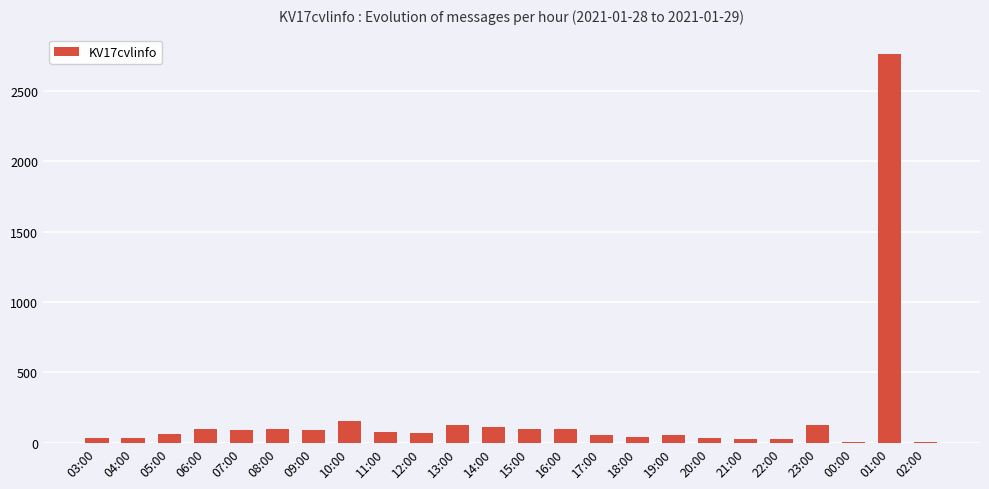

At which category does the chart reach its peak across all series?

01:00